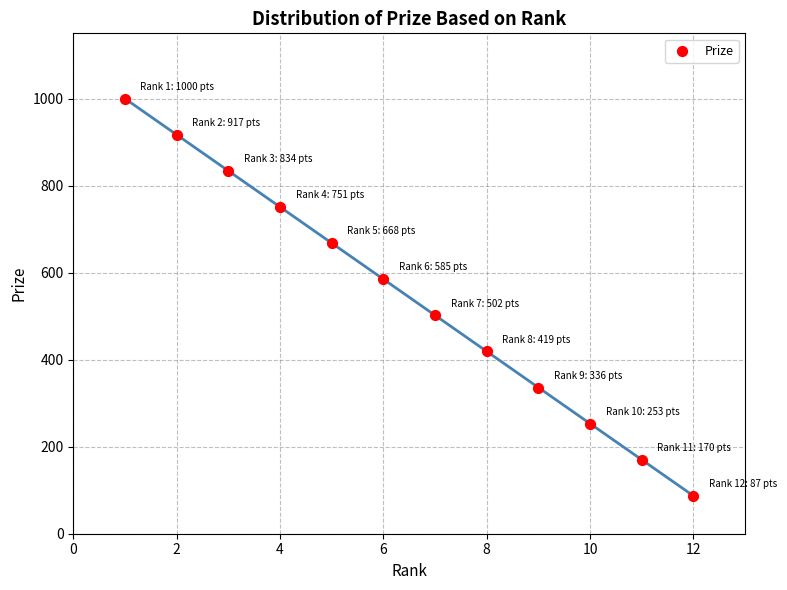

What is the range of X values (max minus min)?

11